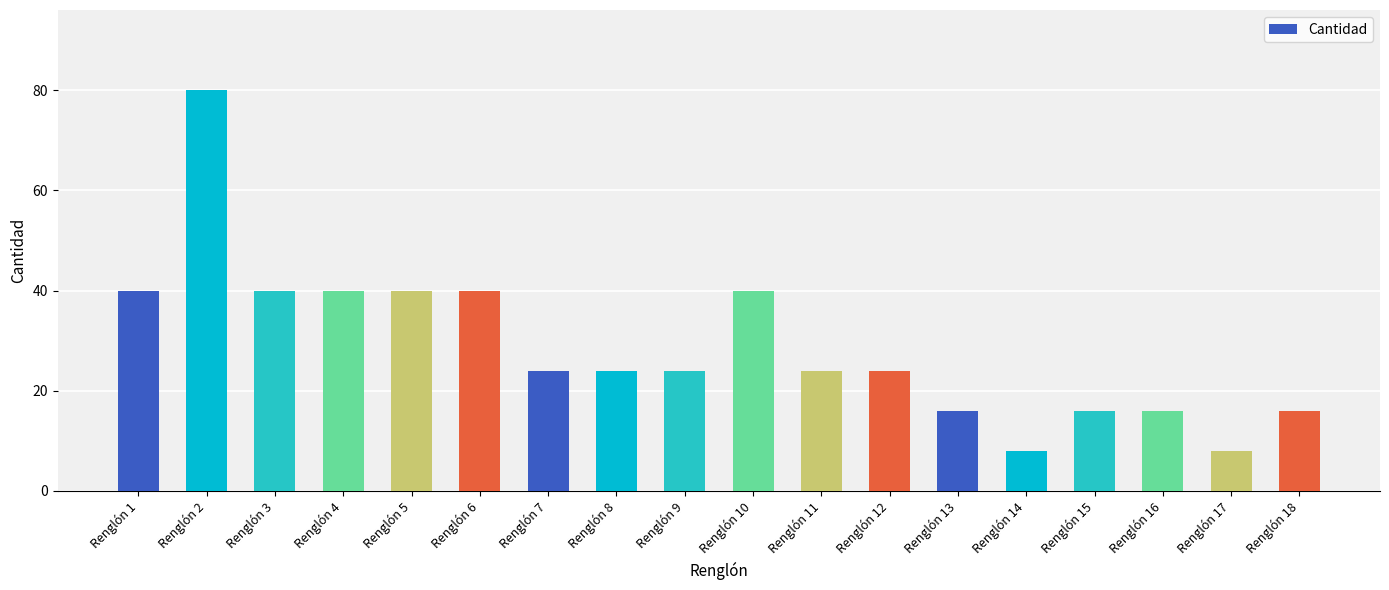

What is the maximum value shown in the chart?

80